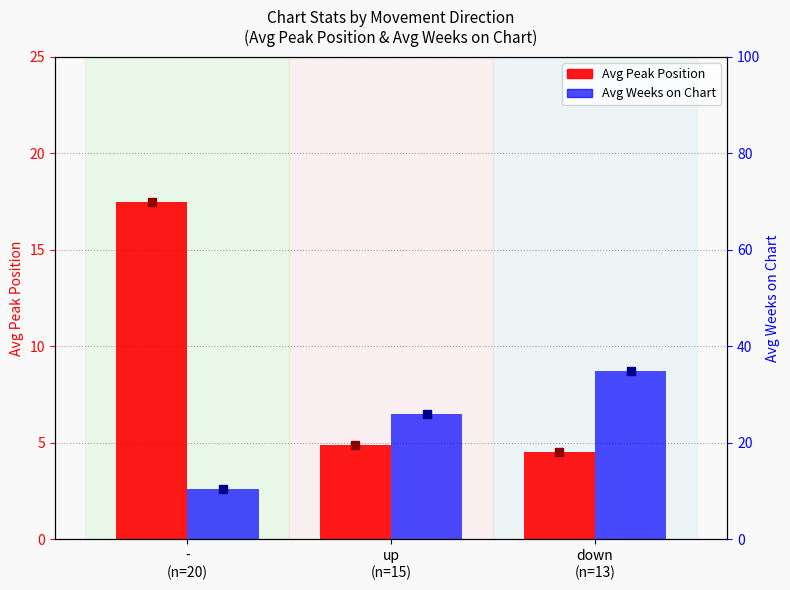

What is the spread (max minus min) of values at -
(n=20)?

7.1